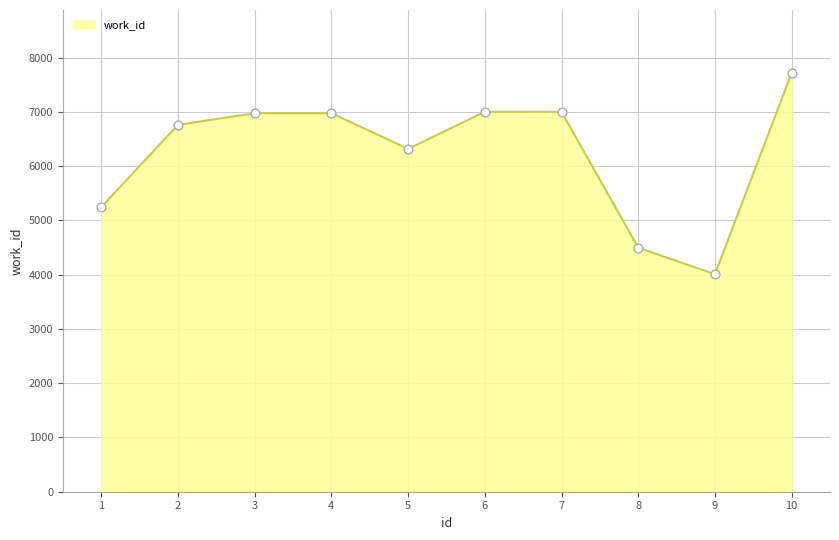

What is the ratio of the value at 7 to the value at 3?

1.0